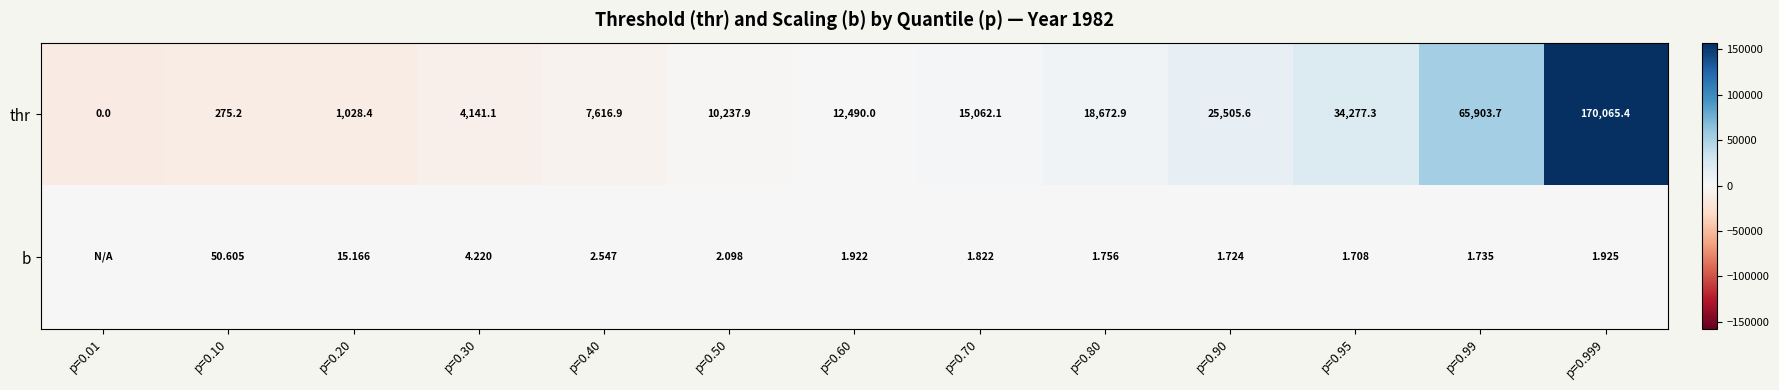

Rank the categories by thr value from lowest to highest.

p=0.01, p=0.10, p=0.20, p=0.30, p=0.40, p=0.50, p=0.60, p=0.70, p=0.80, p=0.90, p=0.95, p=0.99, p=0.999